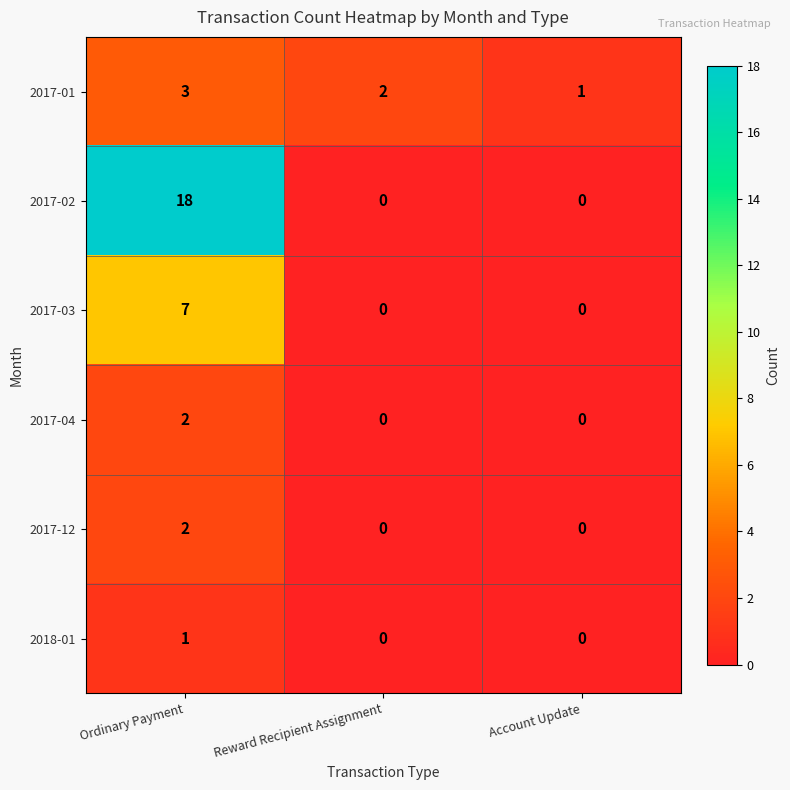

What is the maximum value shown in the chart?

18